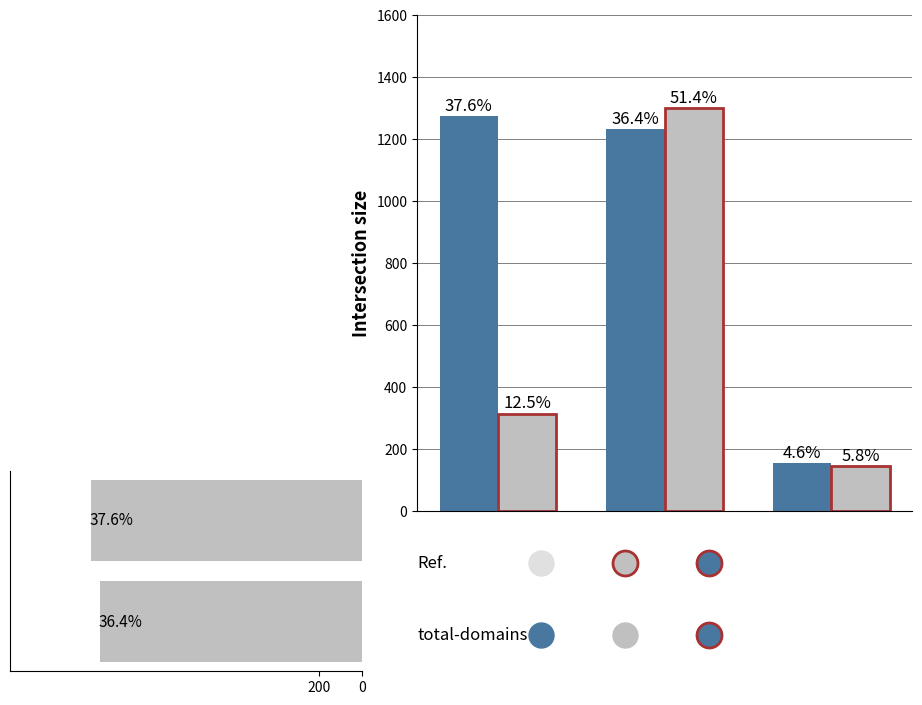

The total-nameservers series shows 33 at GMO Internet, Inc.. True or false?

False